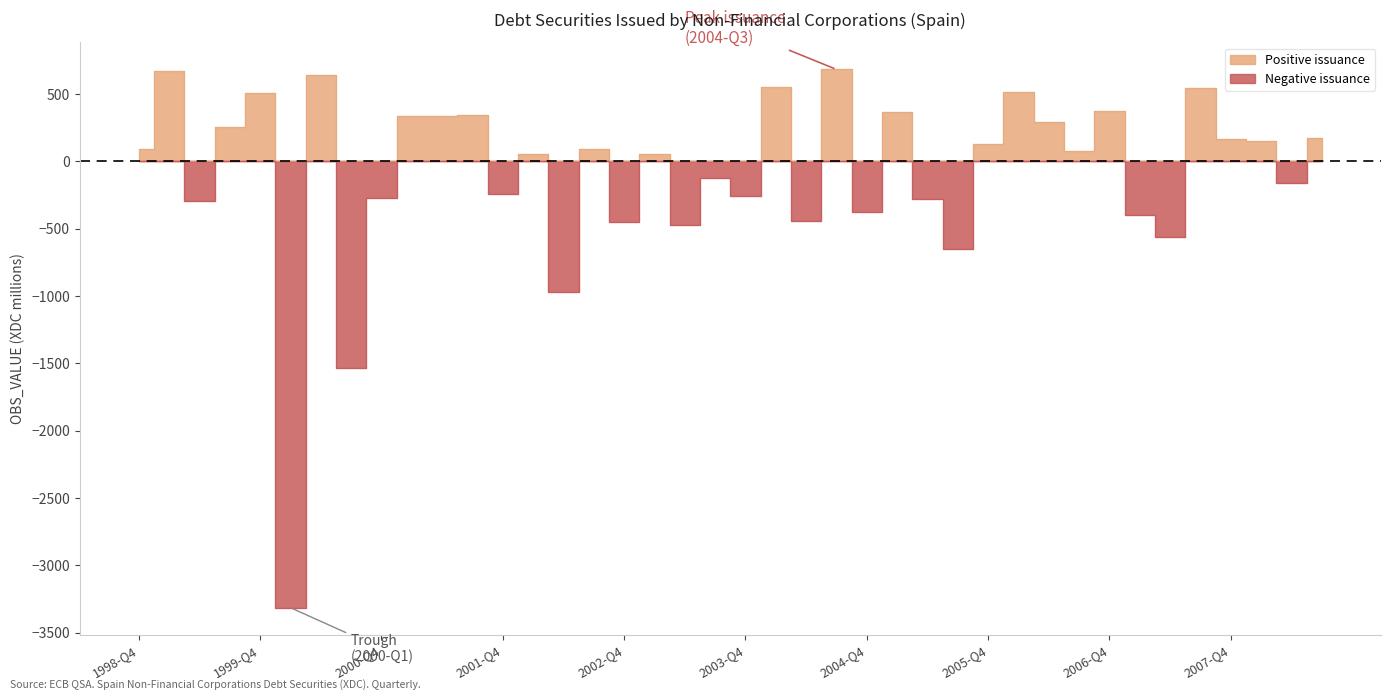

How many data points are less than 89?

20